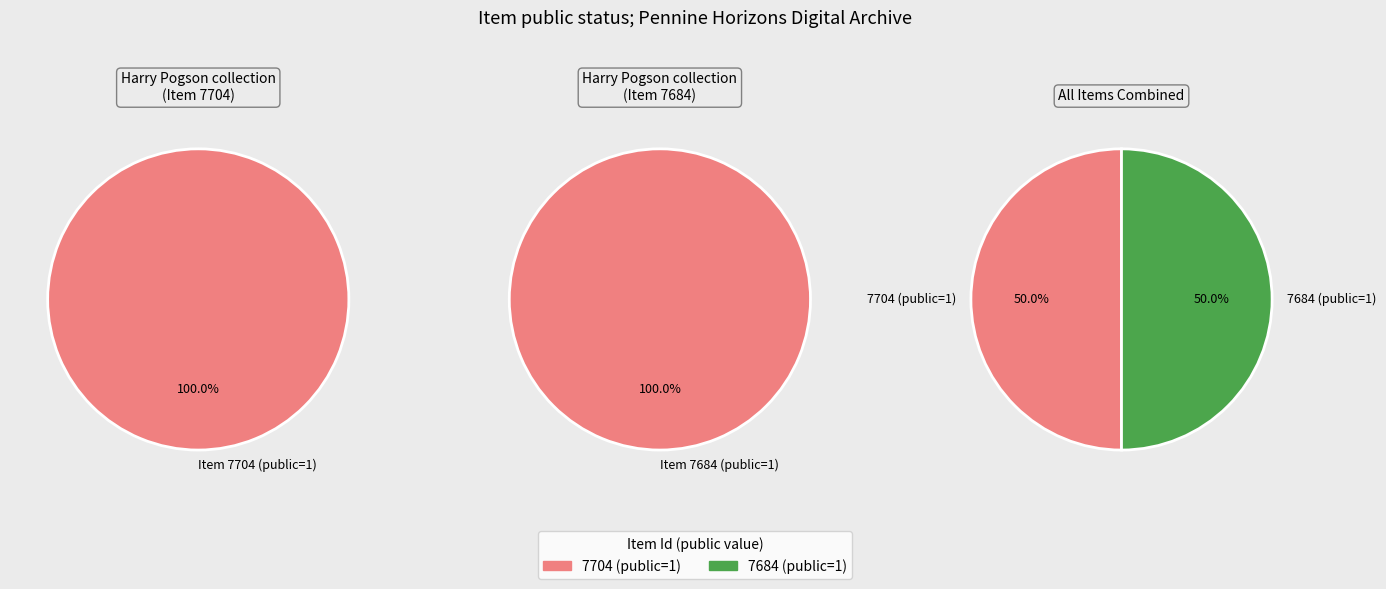

Which slice is the smallest?

7704